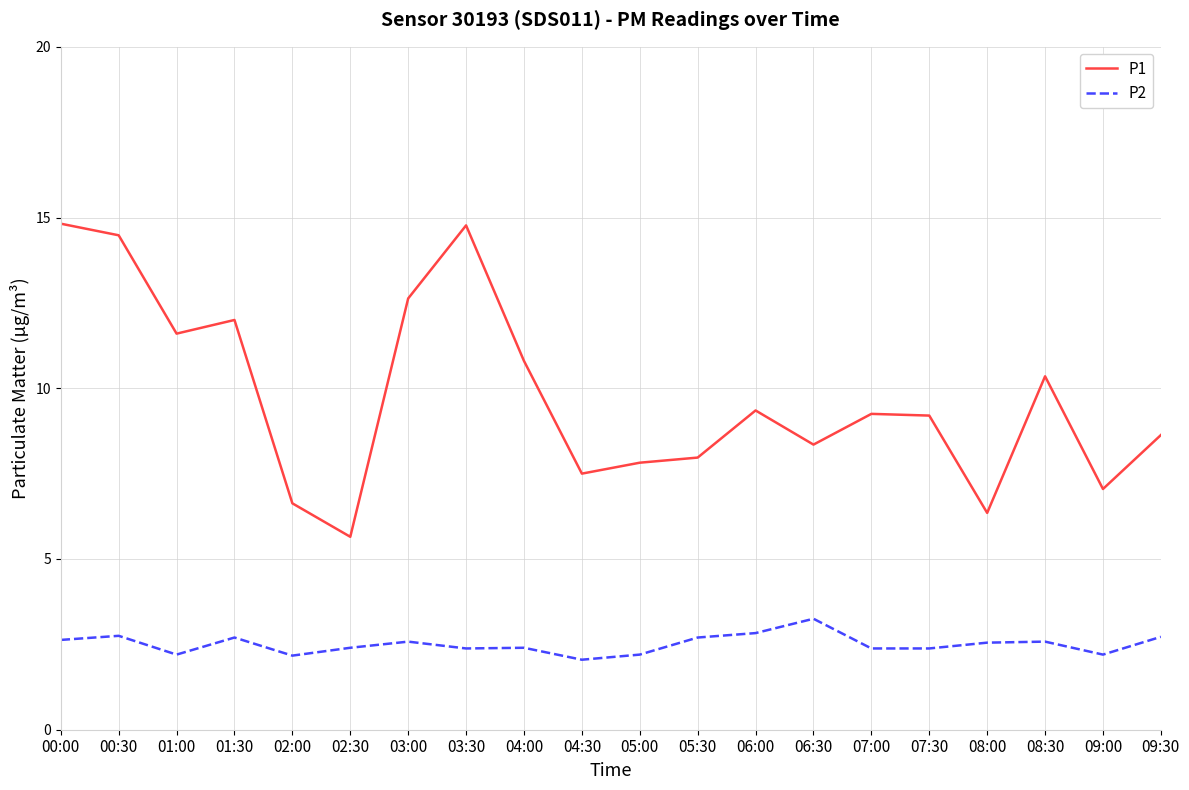

Is the value of P1 at 05:30 greater than the value of P2 at 00:30?

Yes